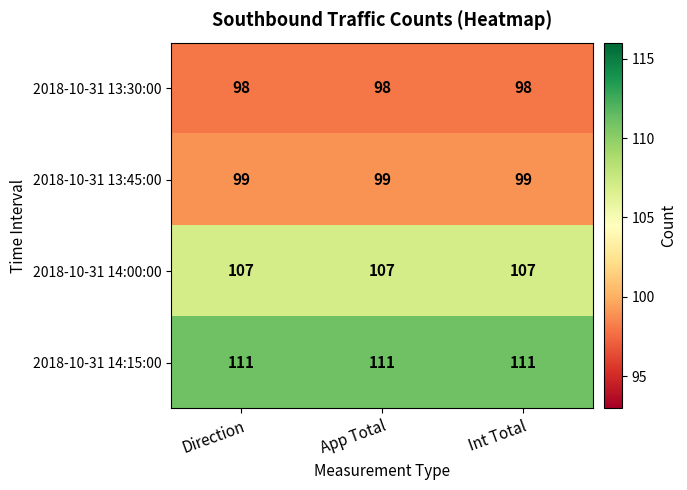

What is the smallest value displayed?

98